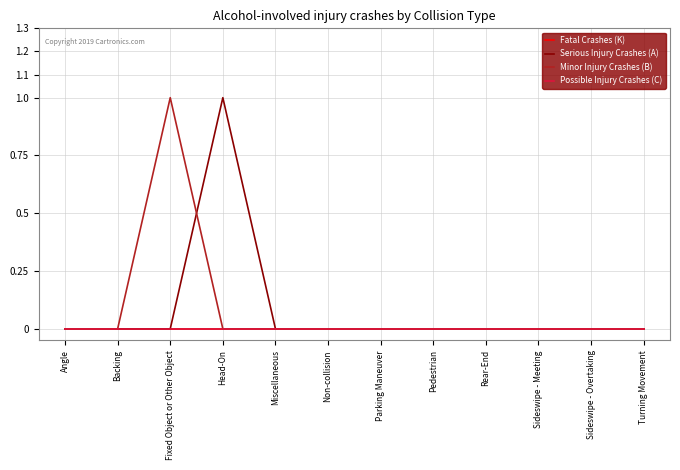

Does the chart have visible grid lines?

Yes